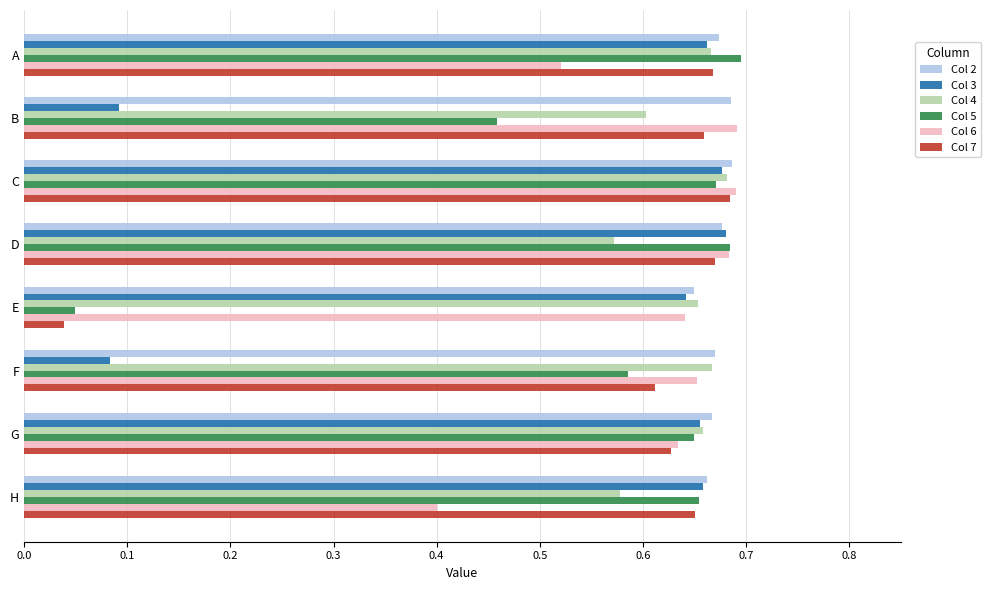

How many categories are shown in the chart?

8